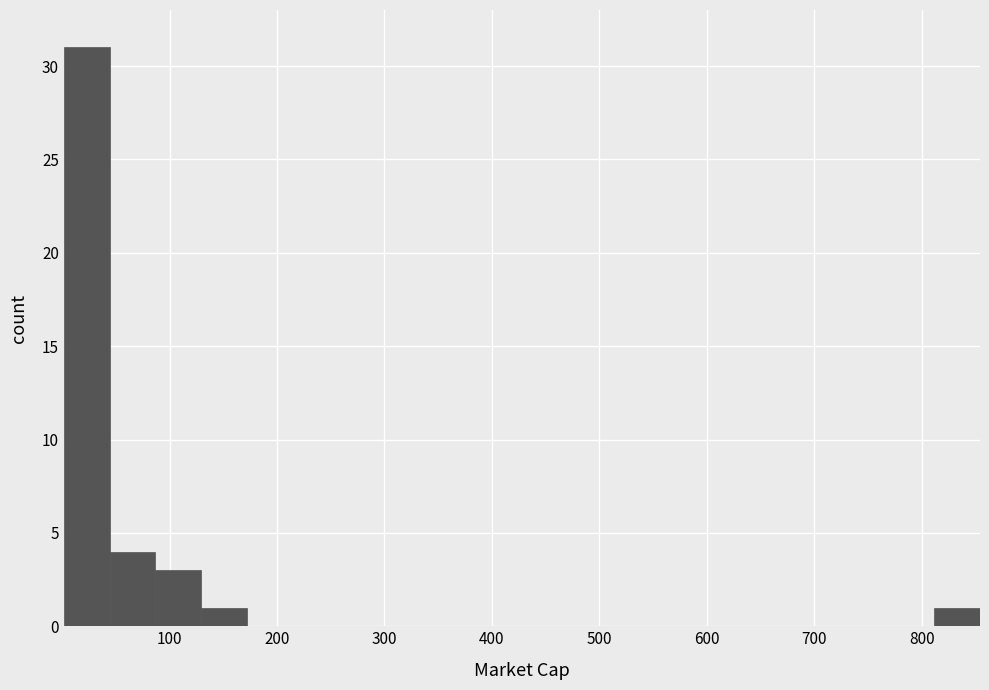

Reading left to right, transcribe this chart: for each bar, give the range it covers on the x-axis and its height. Neither the bar edges nor the heights are printed on the chart, so give them approximately, as read against the axes.

0 to 40: 31
40 to 90: 4
90 to 130: 3
130 to 170: 1
170 to 210: 0
210 to 260: 0
260 to 300: 0
300 to 340: 0
340 to 390: 0
390 to 430: 0
430 to 470: 0
470 to 510: 0
510 to 560: 0
560 to 600: 0
600 to 640: 0
640 to 680: 0
680 to 730: 0
730 to 770: 0
770 to 810: 0
810 to 850: 1